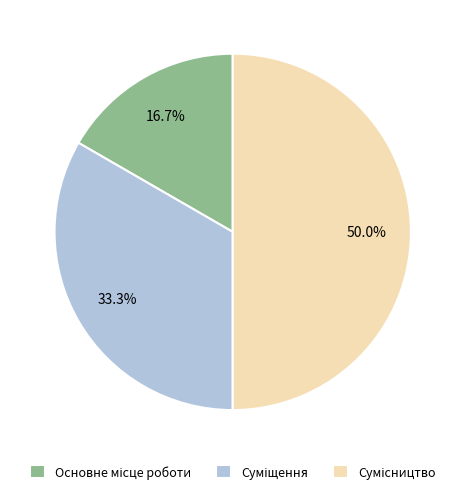

What percentage is the Основне місце роботи slice, to the nearest percent?

17%